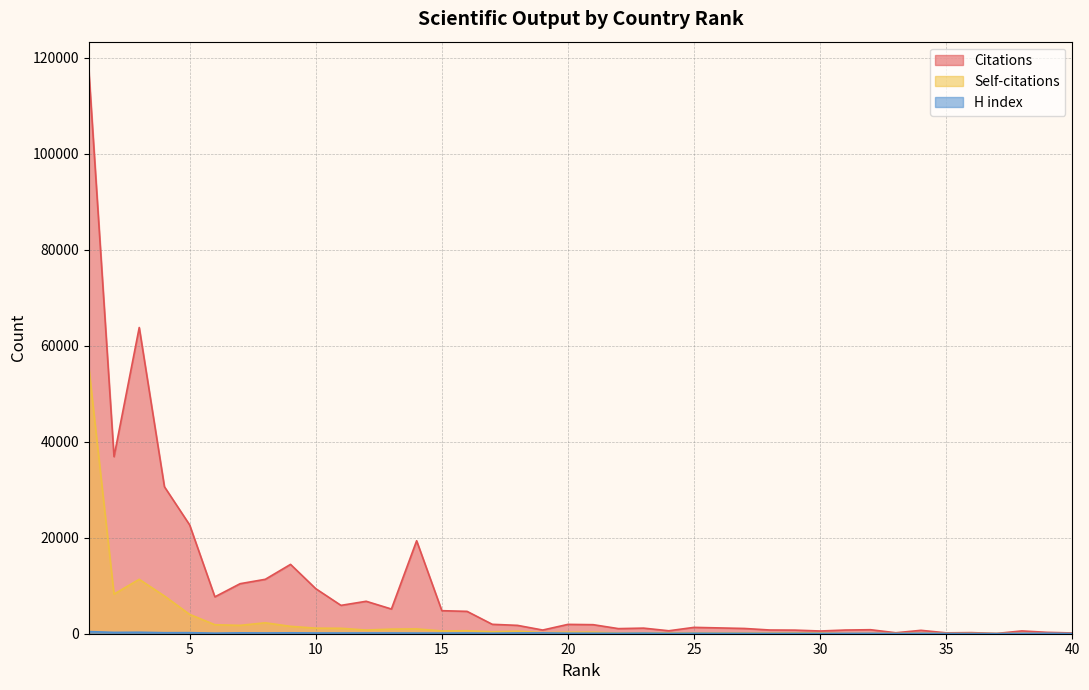

Is the value of H index at 1 greater than the value of Self-citations at 30?

Yes